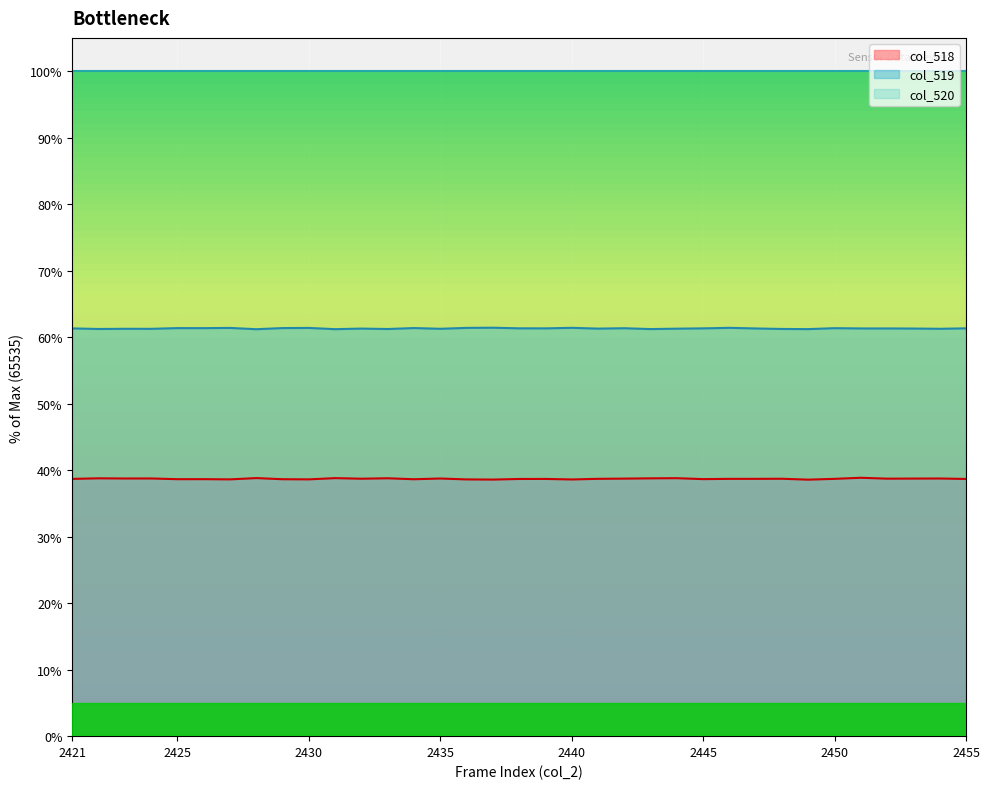

What is the value of the 9th point from the left?

38.6